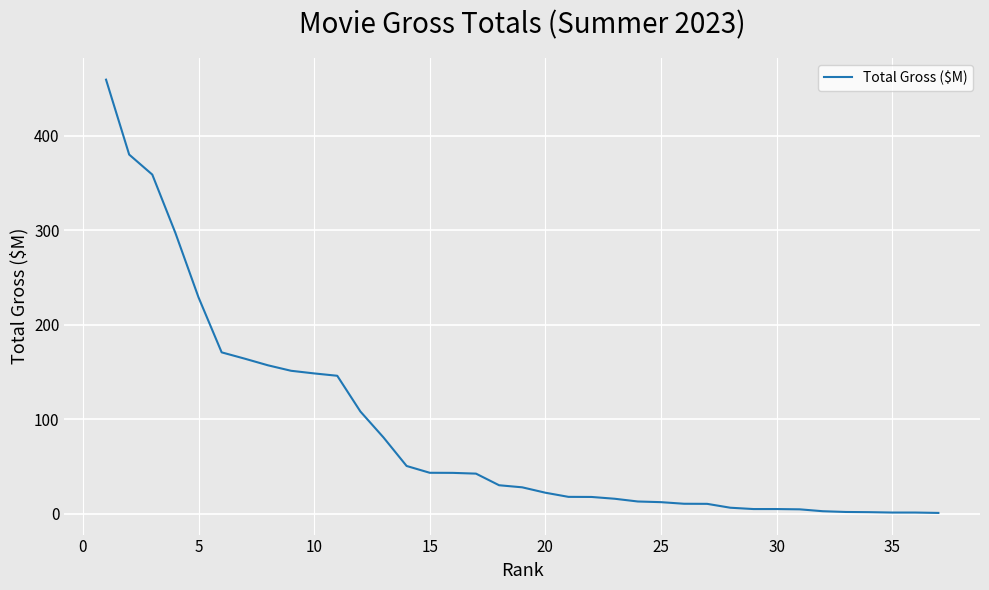

What is the smallest value displayed?

0.7